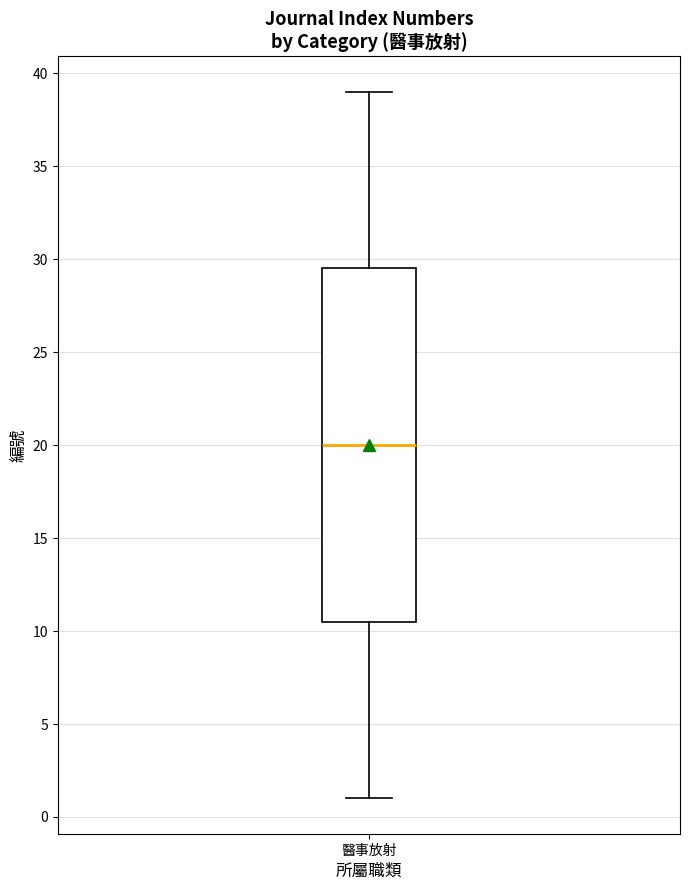

Where does the upper whisker of the box for 醫事放射 end on the y-axis? The values are not printed on the chart, so give them approximately, as read against the axis.

39.0